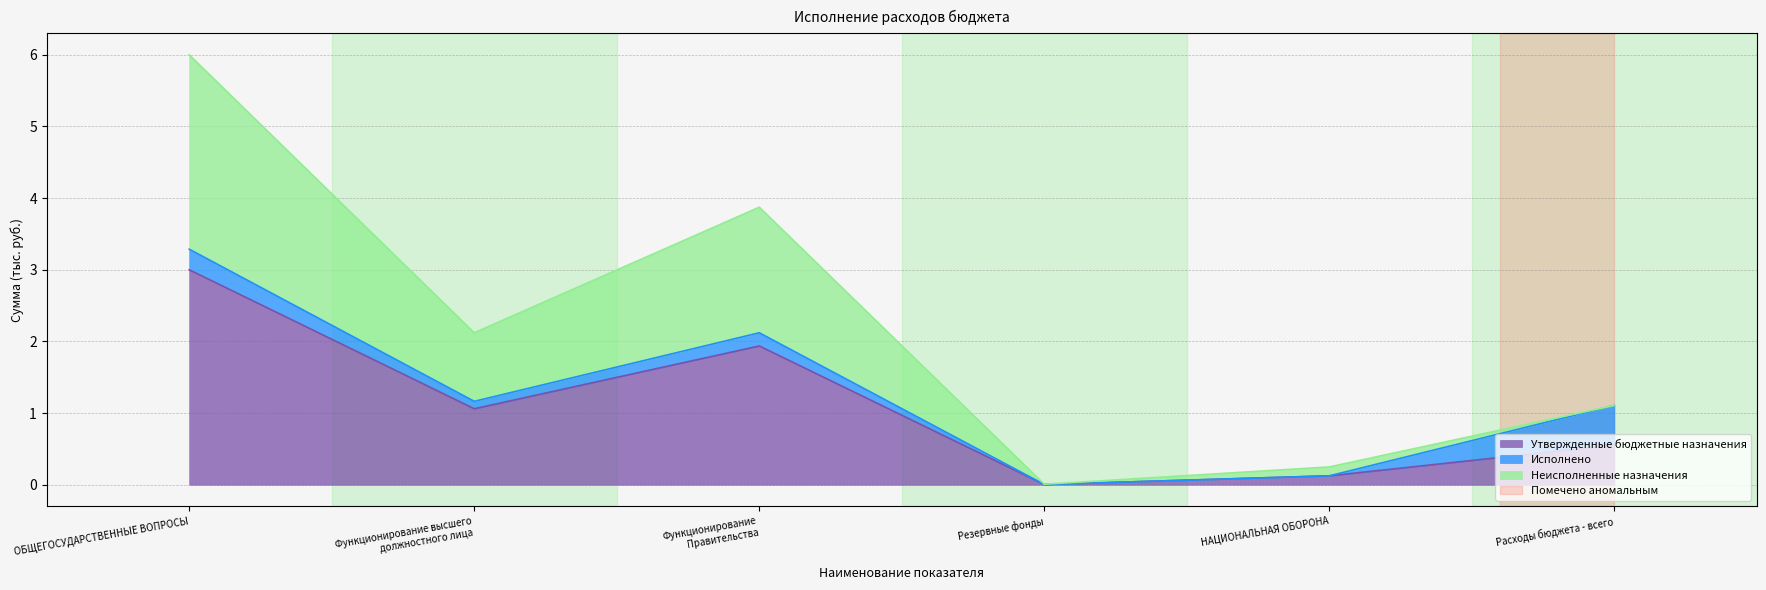

How many lines are shown in the chart?

3